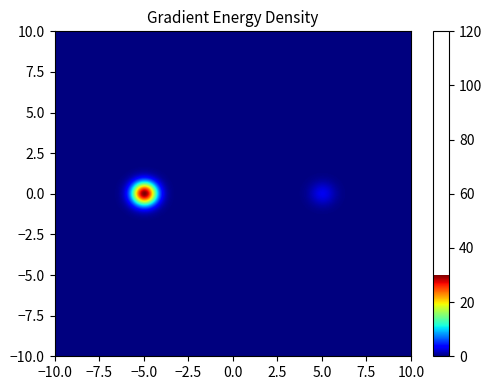

At how many categories does at least one series exceed 9?

1